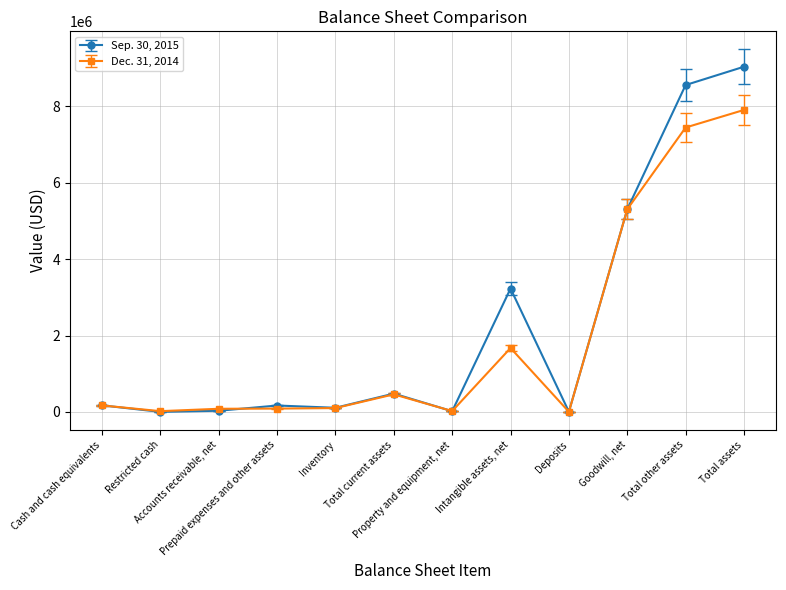

The value of Sep. 30, 2015 at Total other assets is 12891785.4. True or false?

False